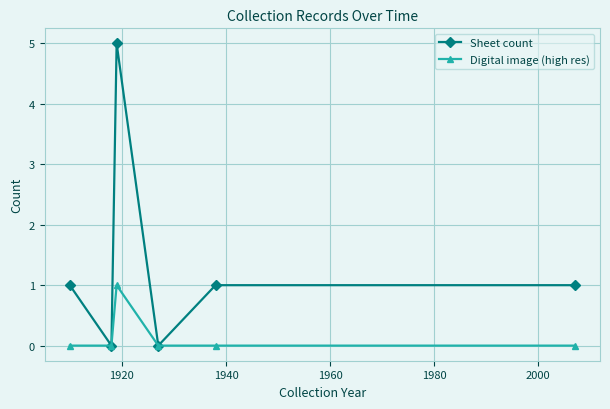

Does the chart display data point markers on the line(s)?

Yes